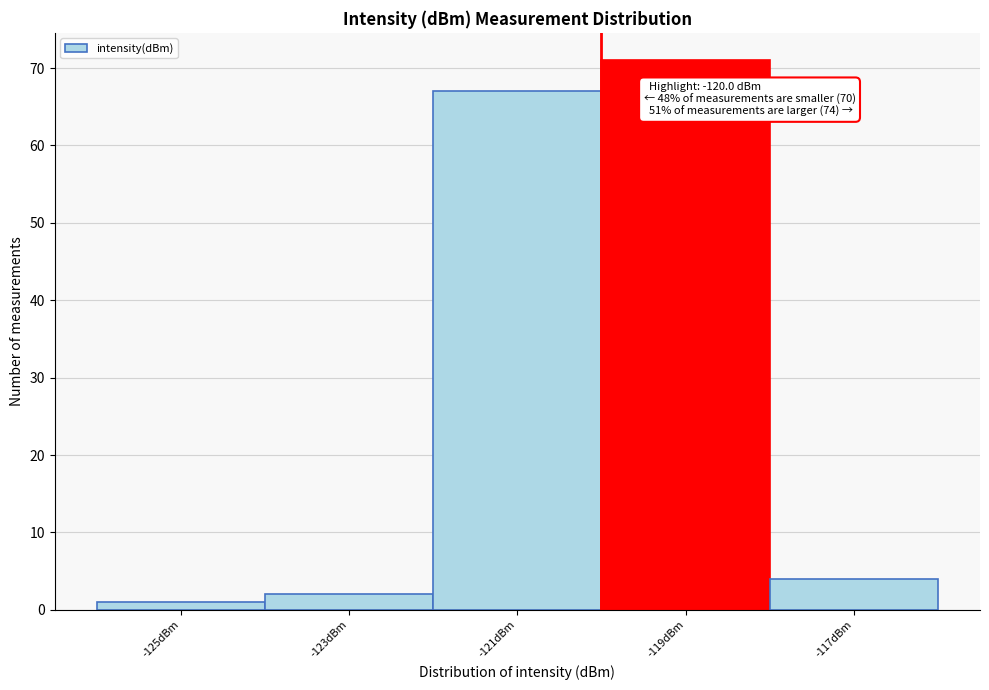

Over which range of the x-axis is the bar tallest?

-120 to -118